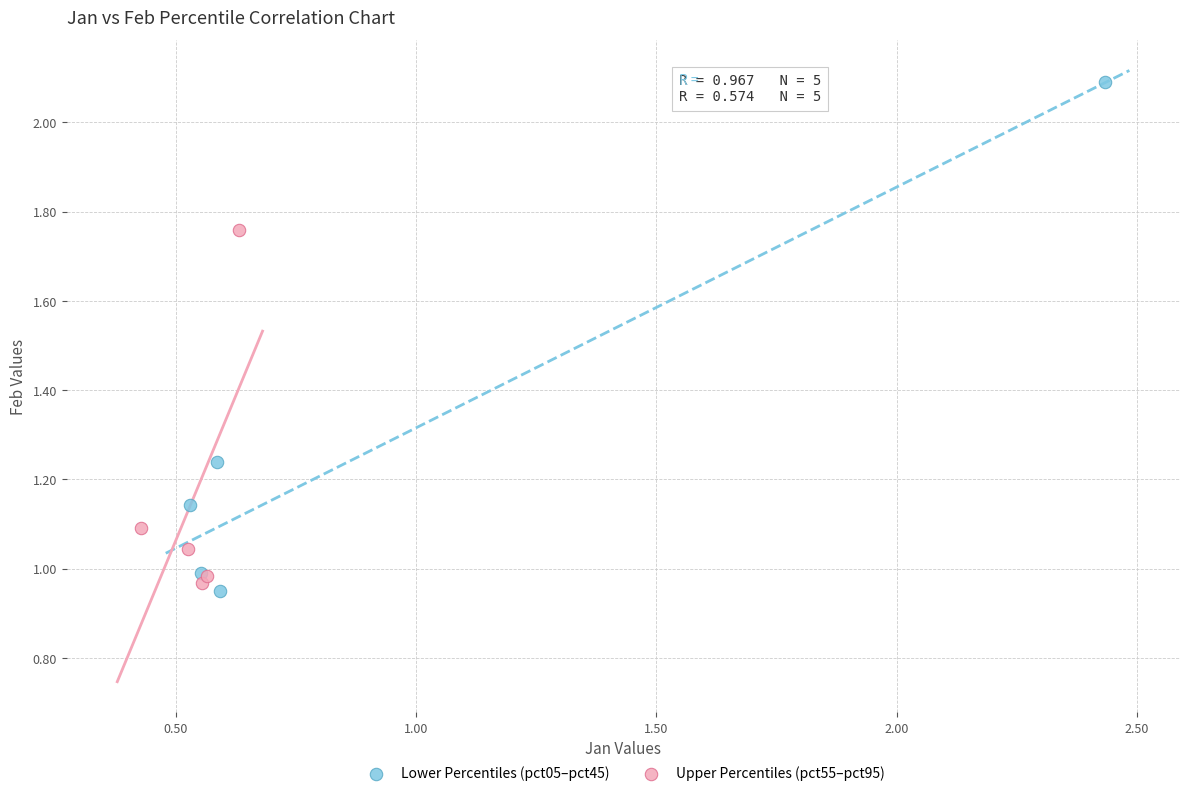

Which series has the largest Y range (max minus min)?

Lower Percentiles (pct05–pct45)